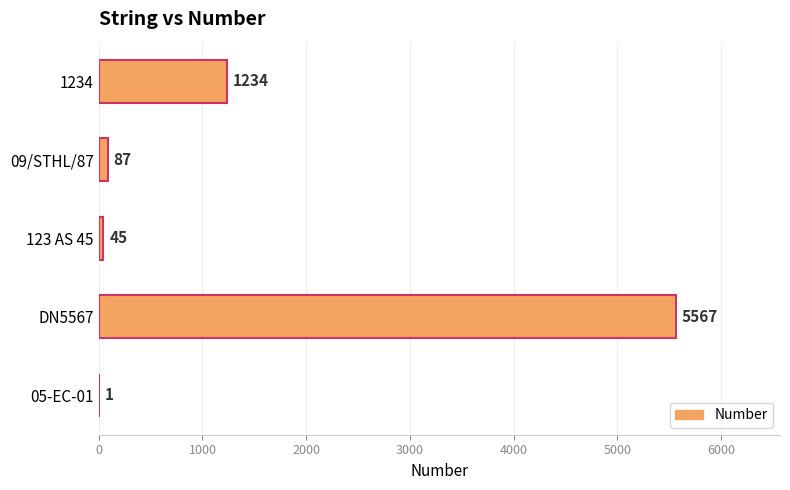

Where is the data nearest to the value 2784?

1234